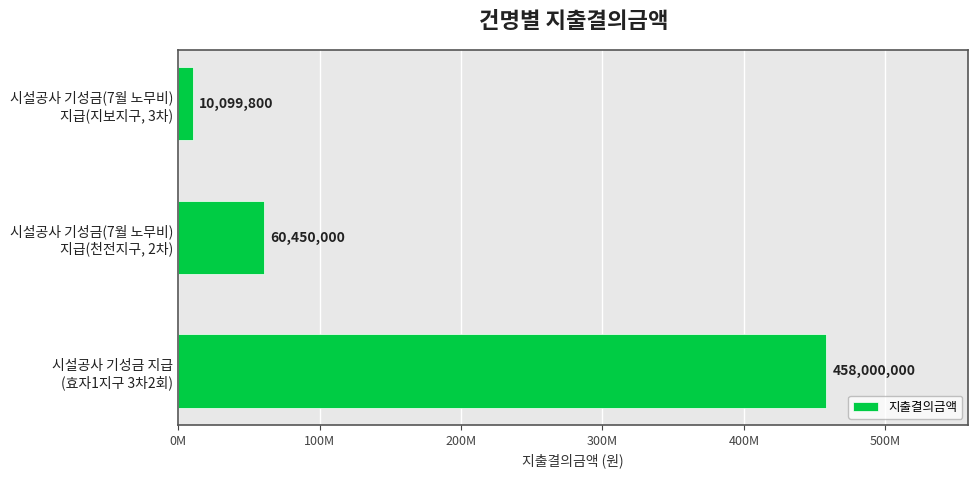

Count the values in the range 10099800 to 458000000.

3